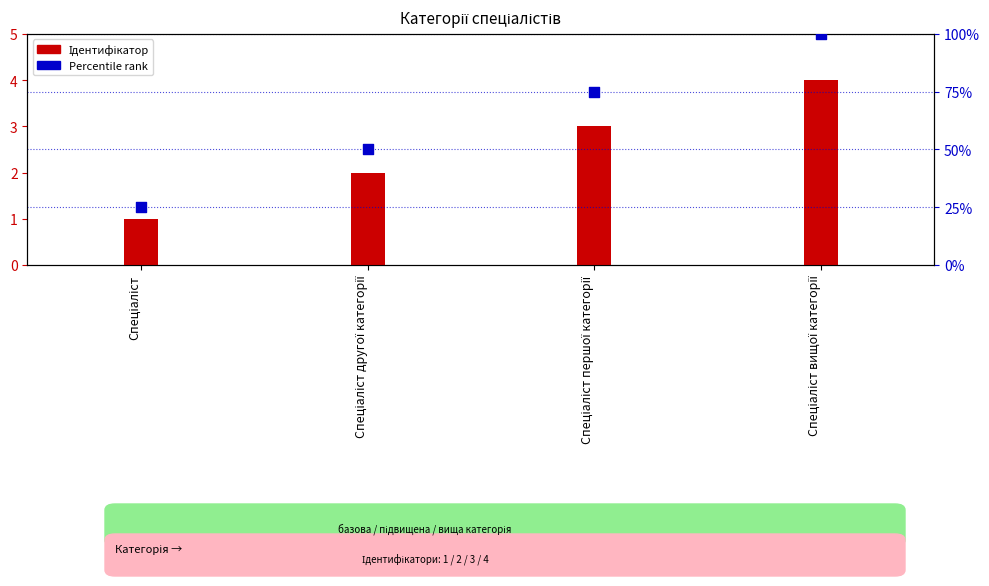

Which series reaches the maximum Y coordinate?

Percentile rank